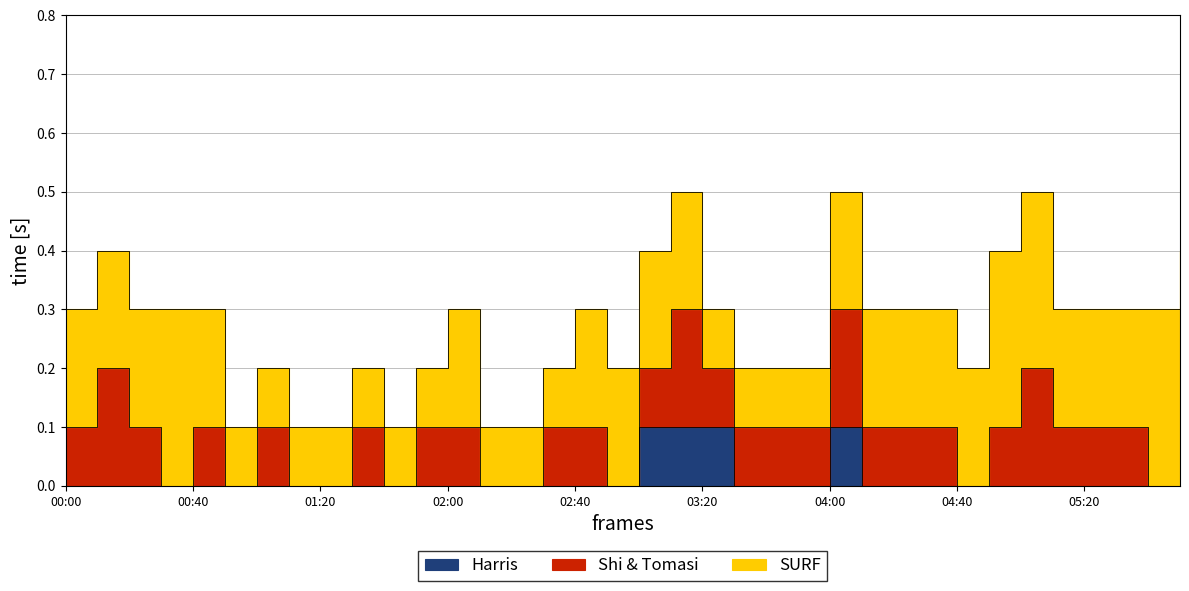

True or false: Shi & Tomasi and SURF cross at least once.

False